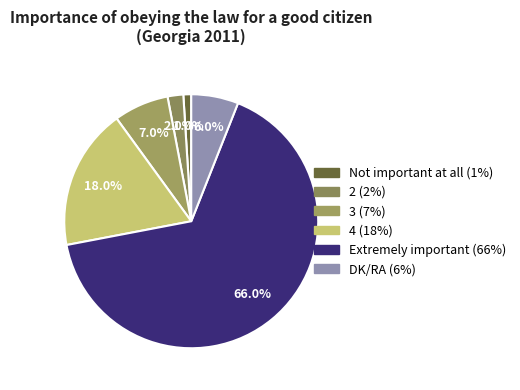

What percentage is the DK/RA slice, to the nearest percent?

6%